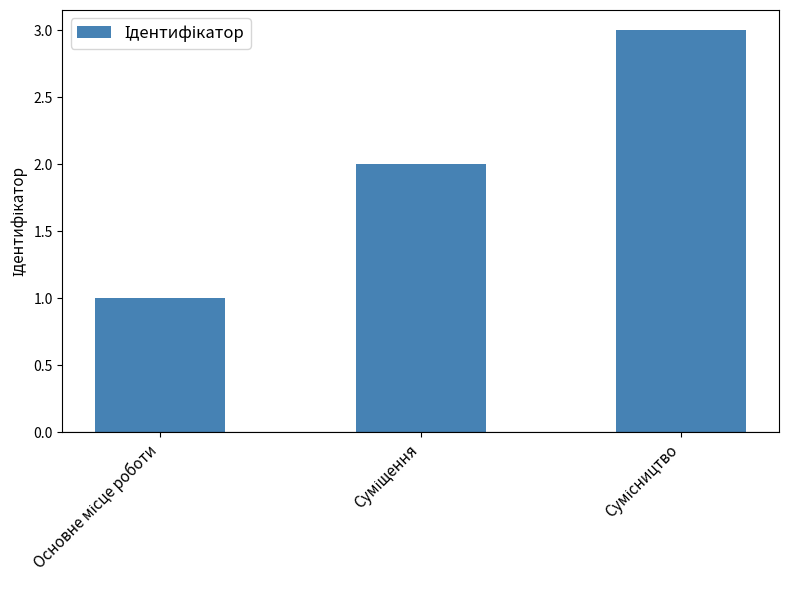

What is the greatest value displayed?

3